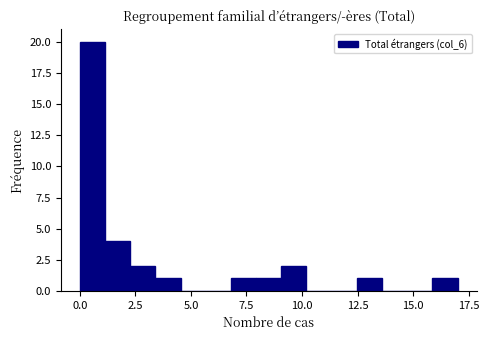

Read against the x-axis, roughly where is the centre of the tallest bar?

0.5